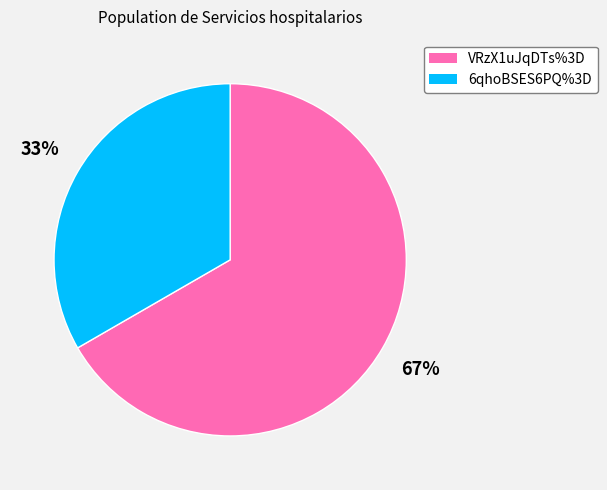

The VRzX1uJqDTs%3D slice represents 80% of the pie. True or false?

False